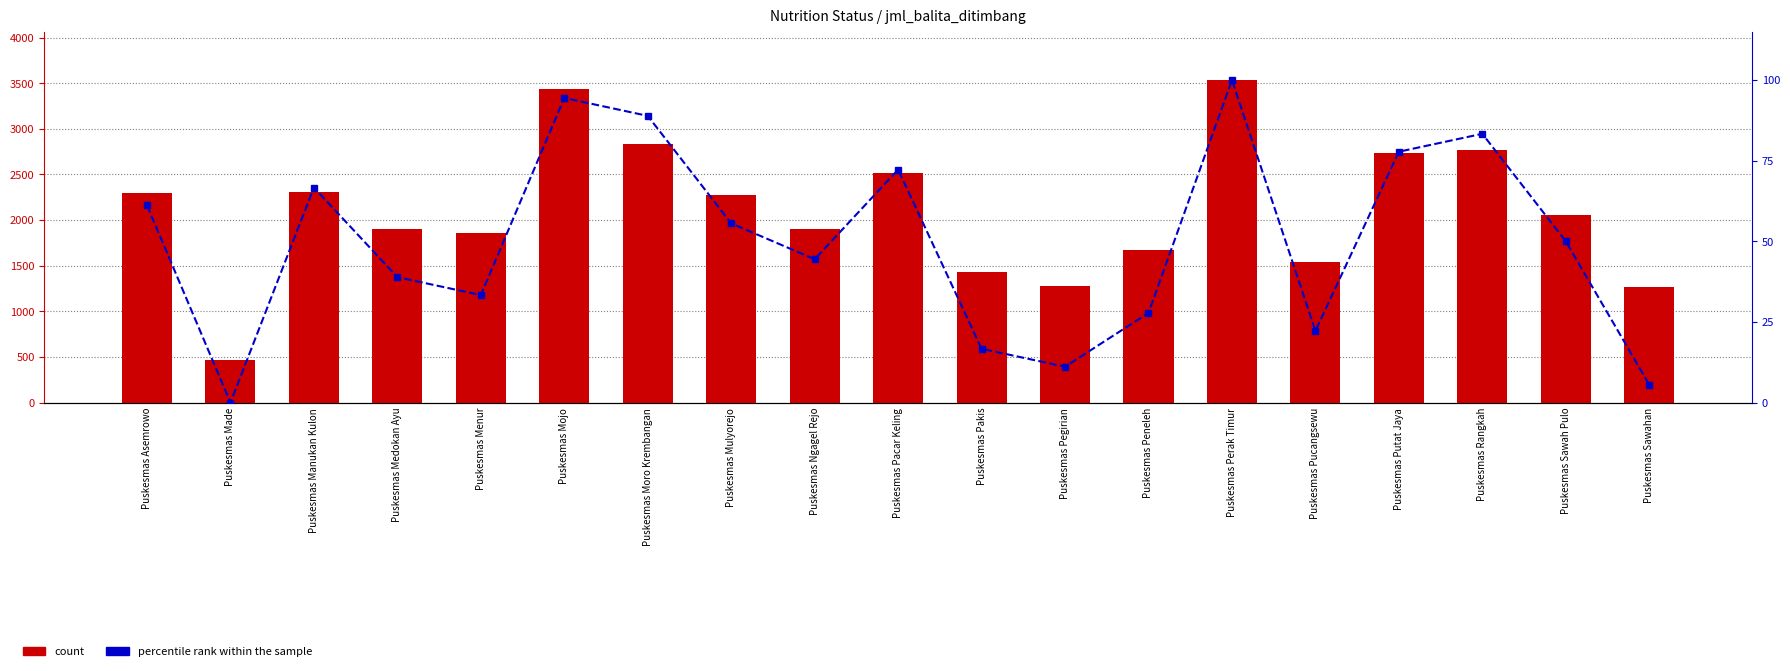

What is the difference between the maximum and minimum values in the count series?

3069.0